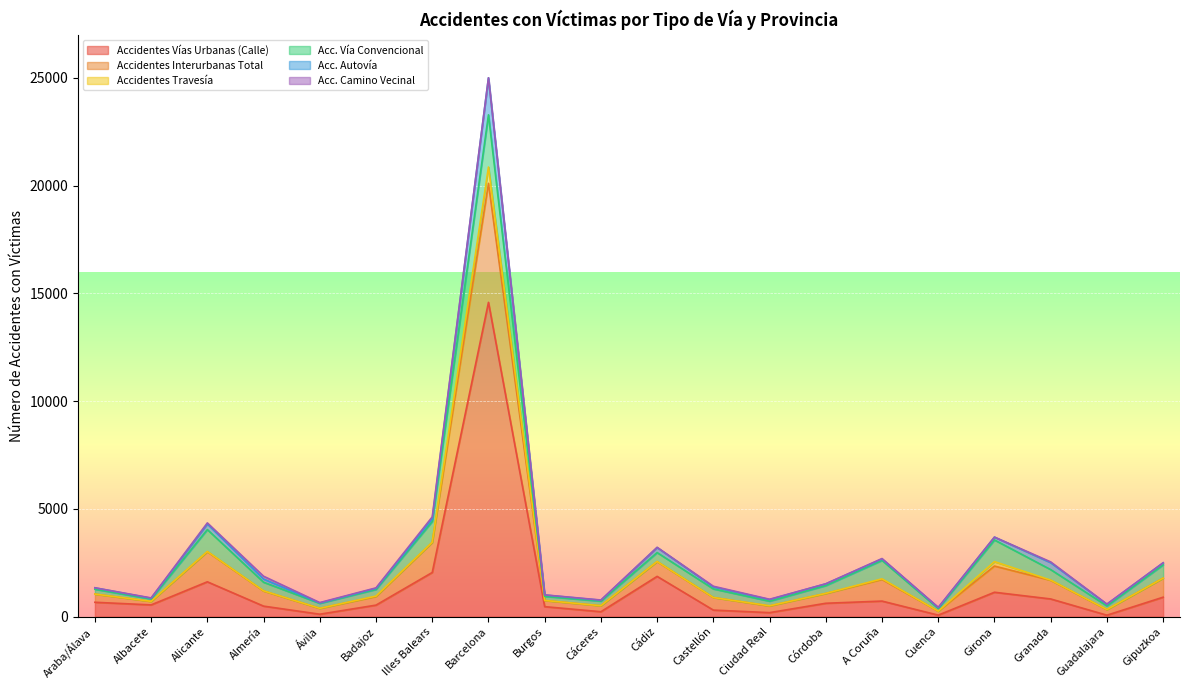

At which label does Accidentes Vías Urbanas (Calle) reach its peak?

Barcelona